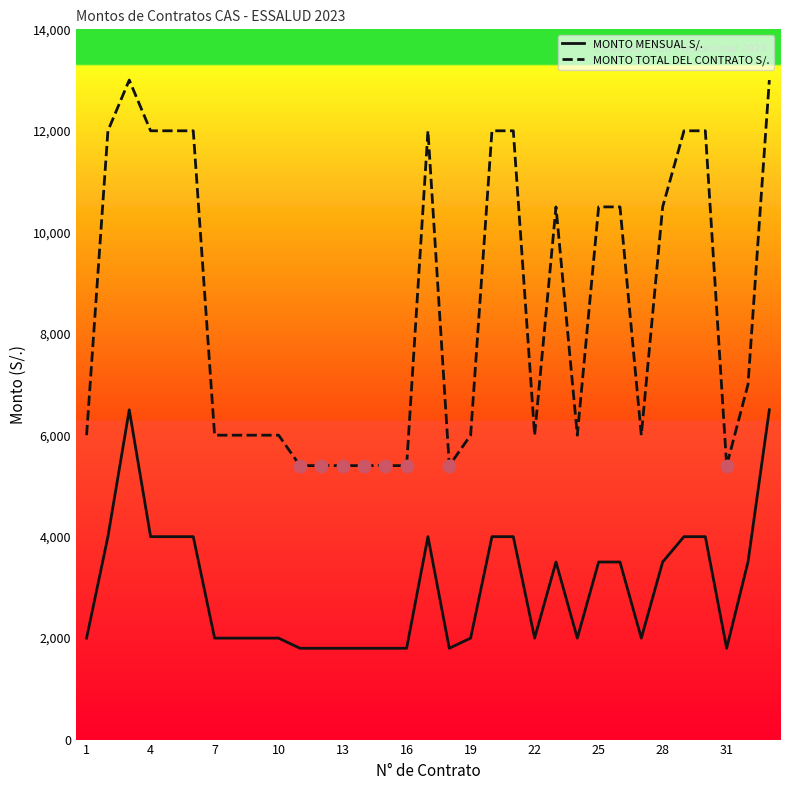

Which series has the largest total across all categories?

MONTO TOTAL DEL CONTRATO S/.